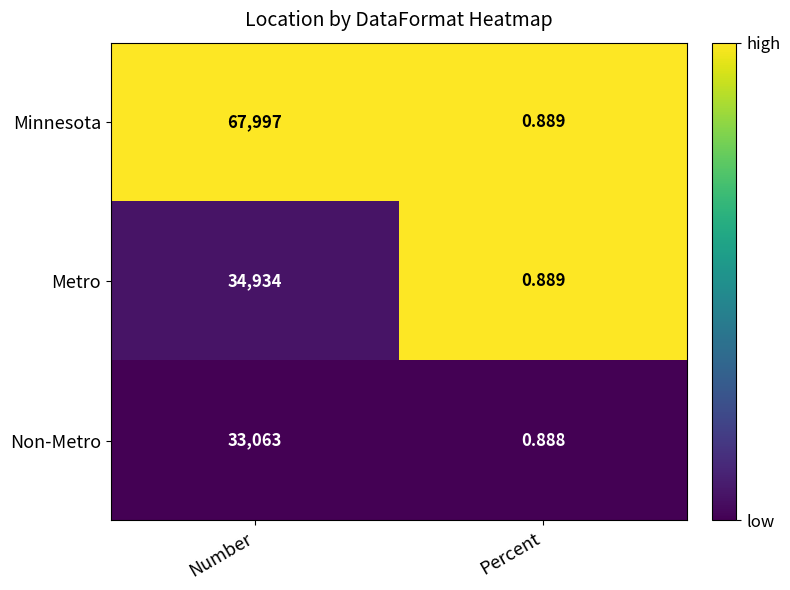

Which series changed the most between Number and Percent?

Minnesota